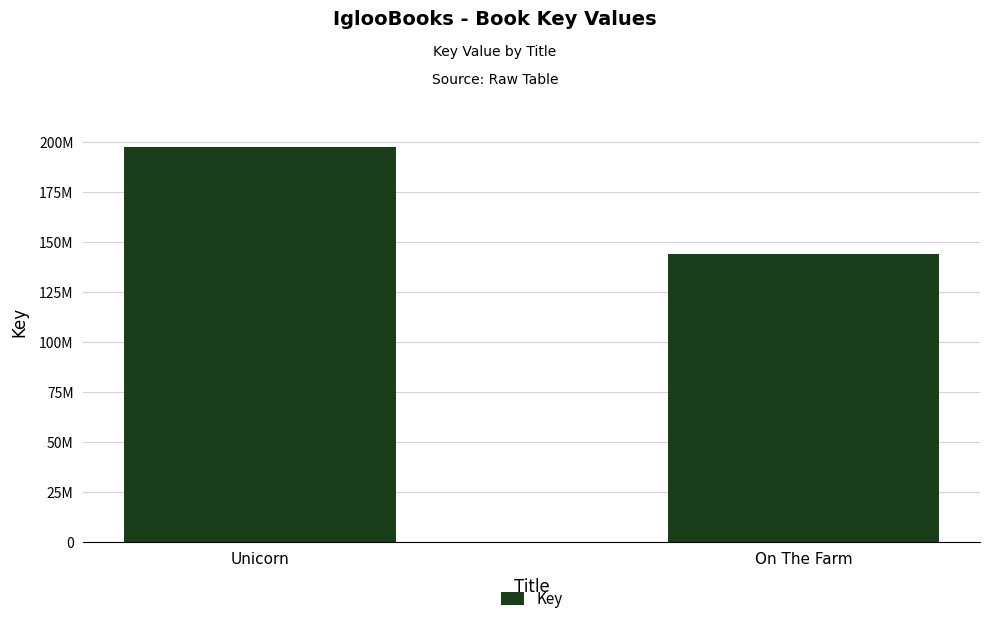

What is the sum of all values?

341182815